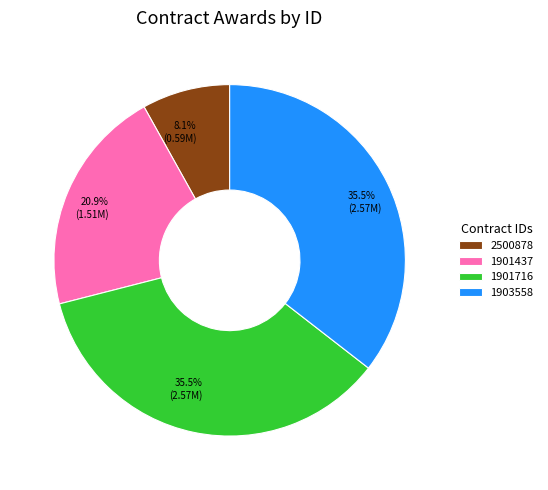

Which has a higher value, 1901437 or 2500878?

1901437